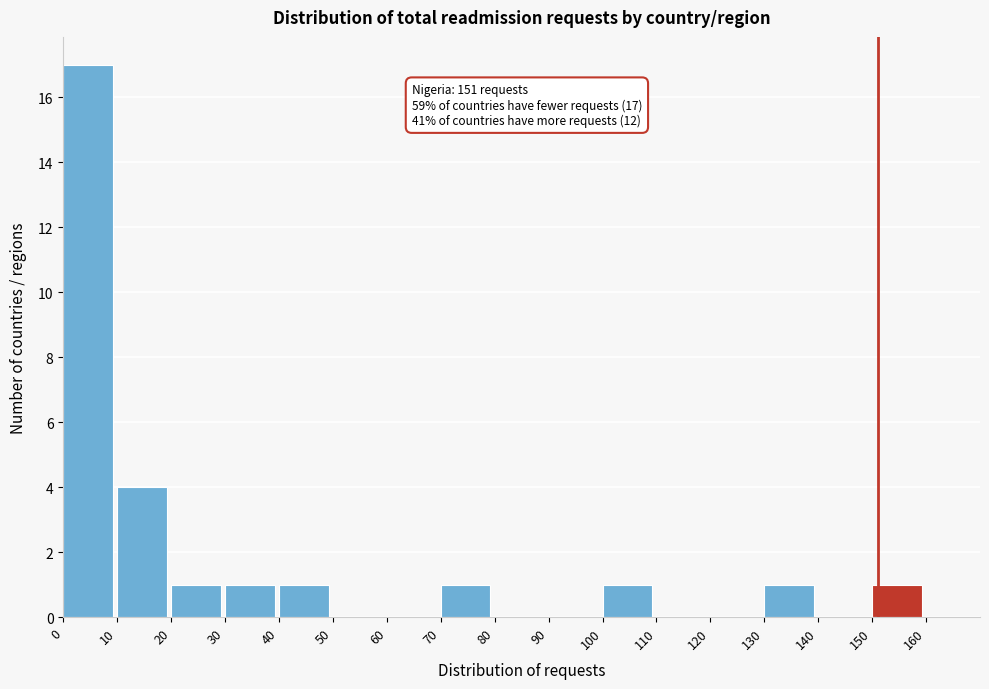

Which range on the x-axis has the tallest bar?

0 to 10